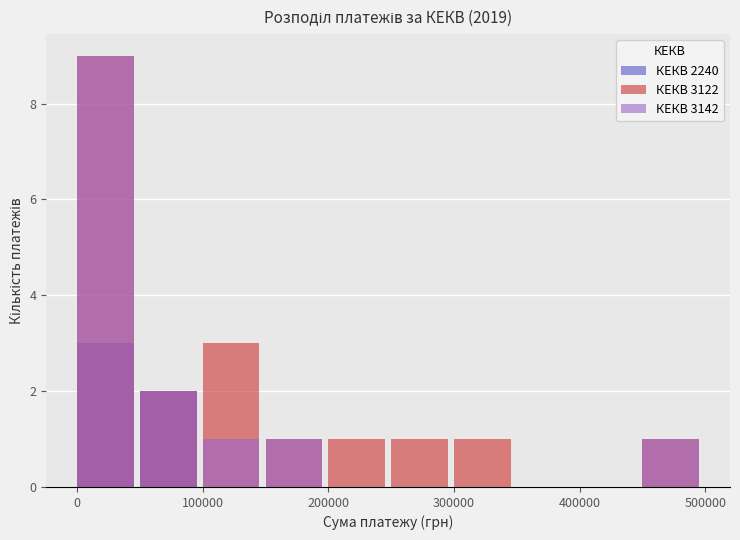

True or false: КЕКВ 3142 has a value of 0 at 200000.

False